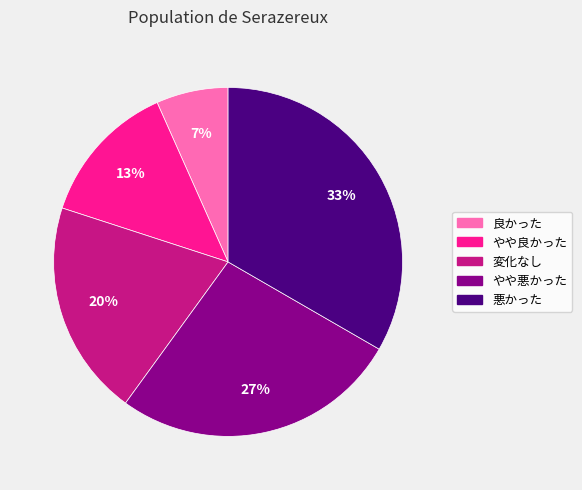

Does any single category account for the majority?

No